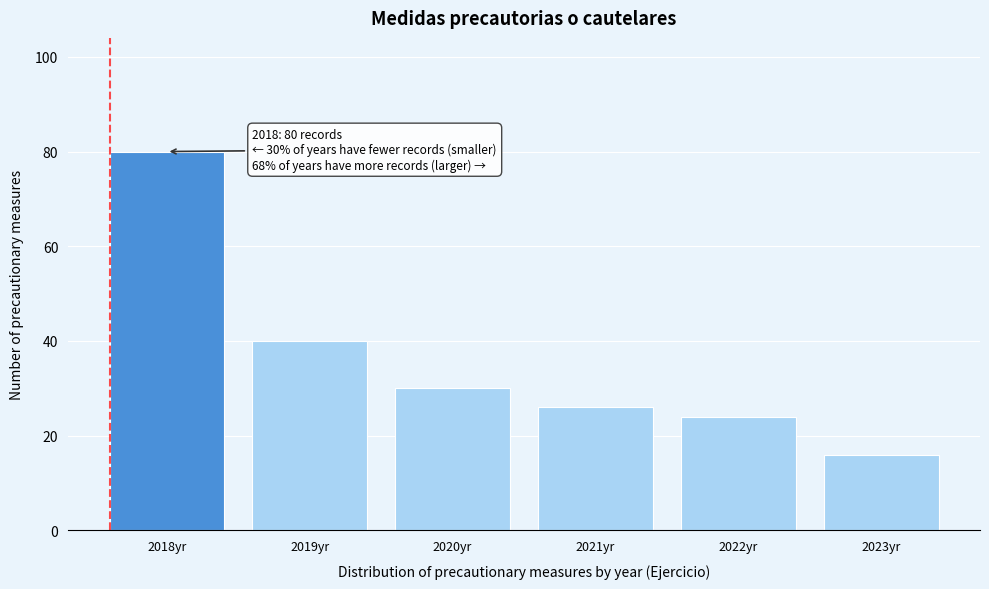

Reading left to right, list all the values displayed in this chart.

80	40	30	26	24	16